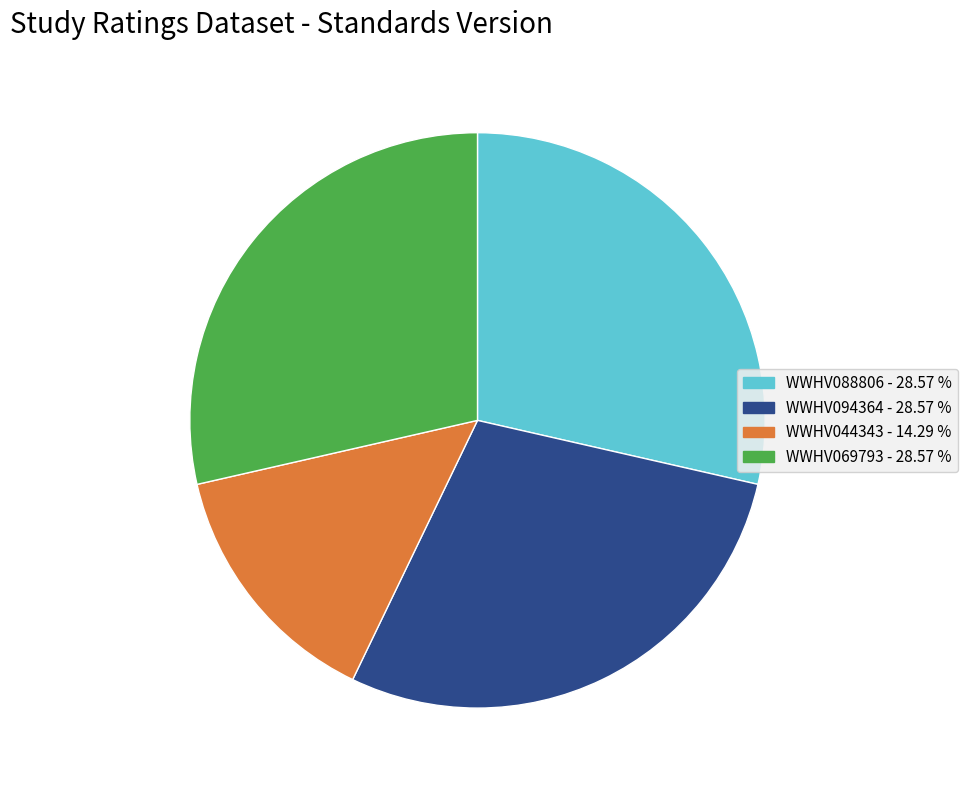

What is the smallest slice in the pie chart?

WWHV044343